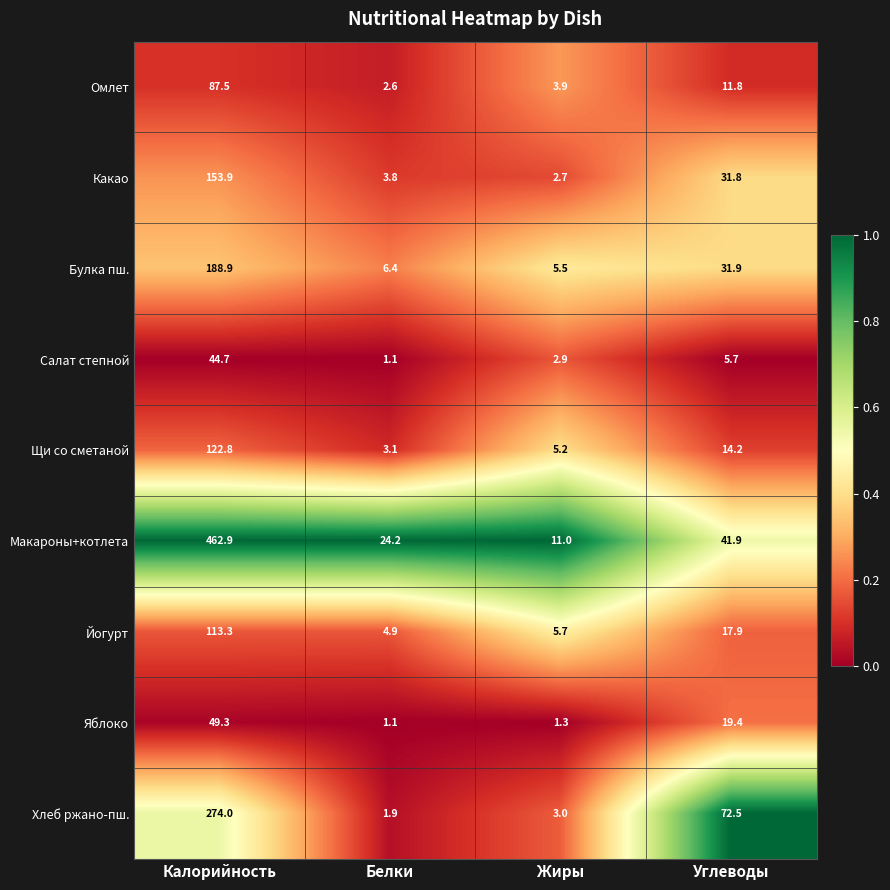

The Омлет series shows 16.8 at Углеводы. True or false?

False